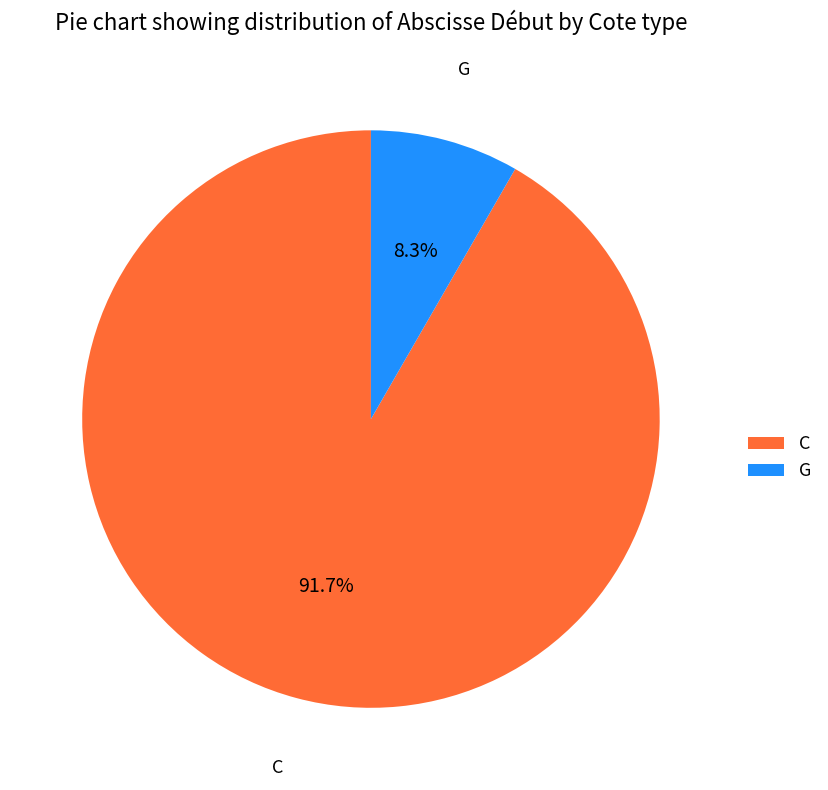

How many segments does this pie chart have?

2